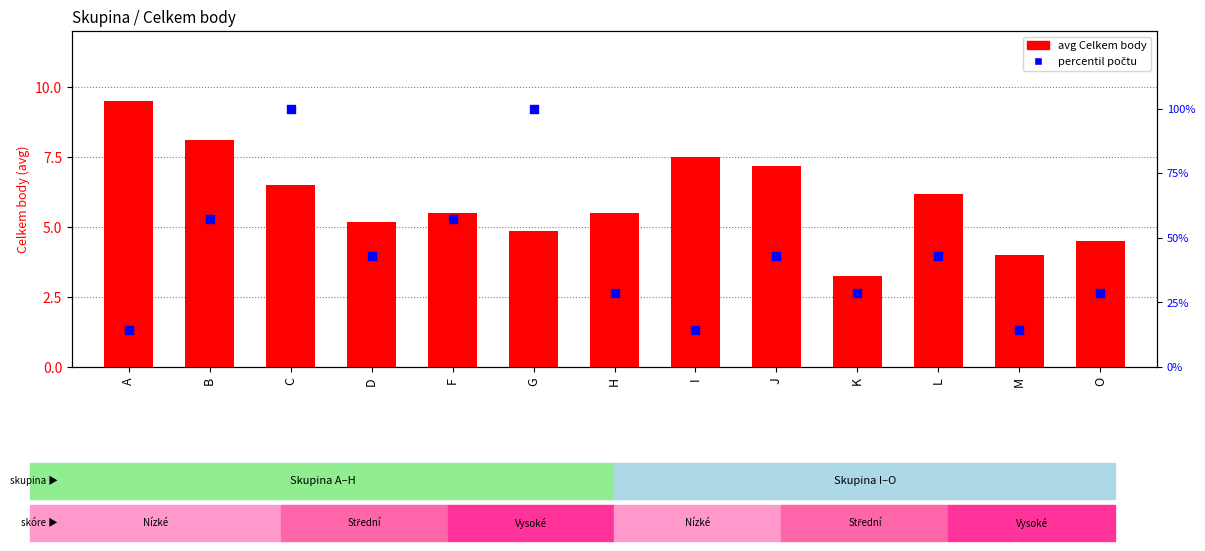

Which series contains the lowest Y value?

avg Celkem body